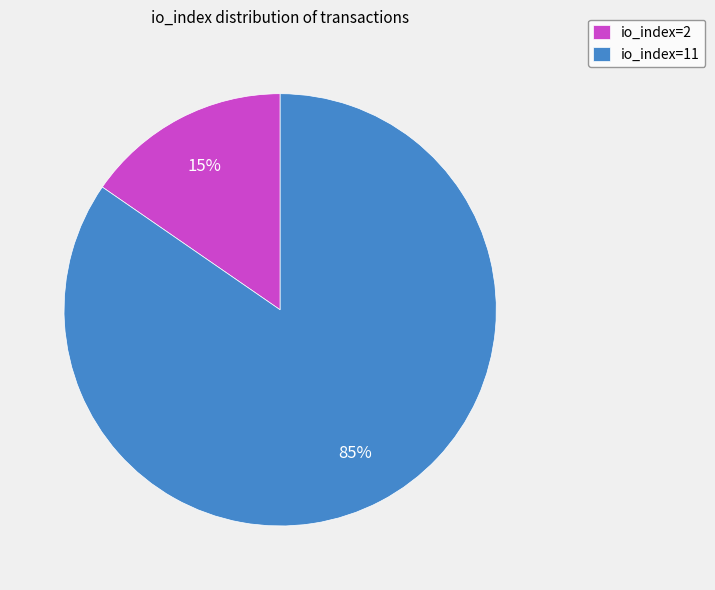

Which category has the biggest portion of the pie?

io_index=11